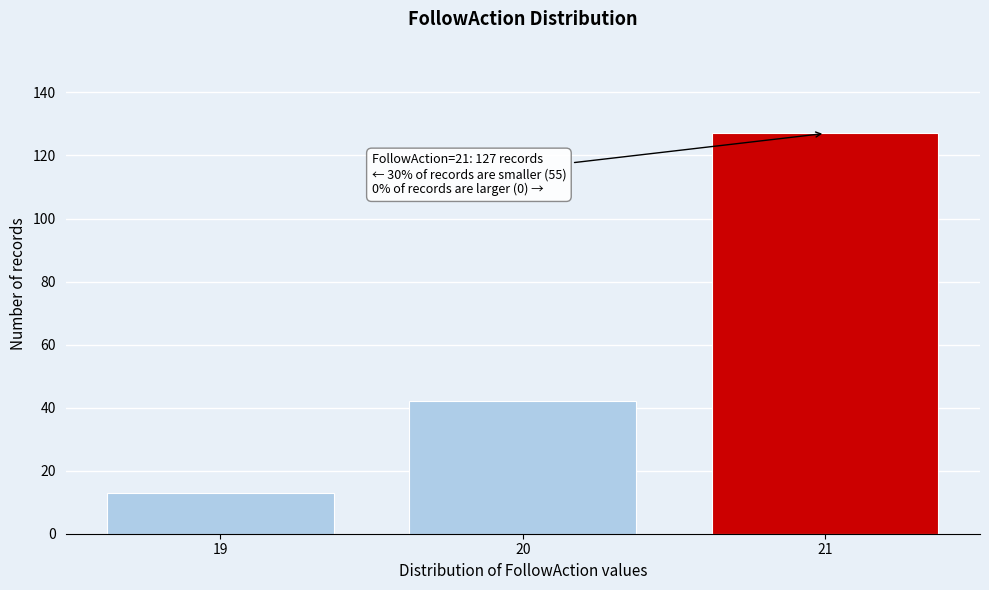

Reading left to right, extract all data points from this chart.

19=13	20=42	21=127